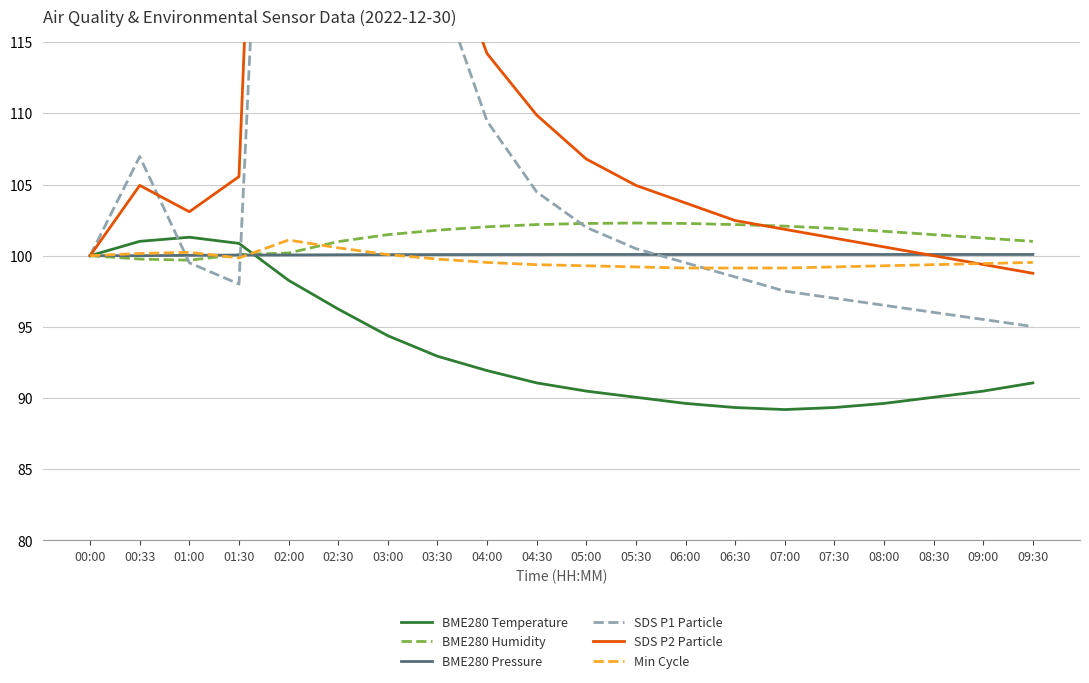

What is the total value across all series at 04:30?

607.1